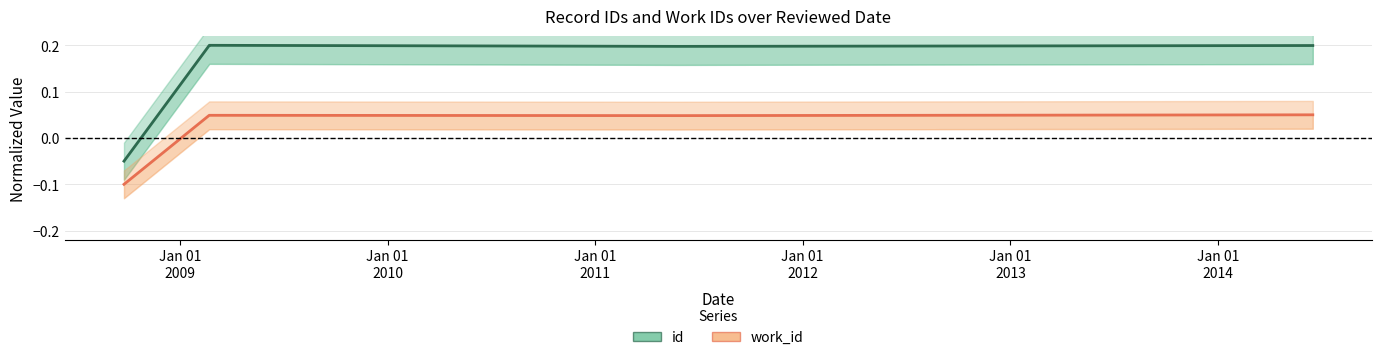

What is the difference between the highest and lowest values at Jan 01
2011?

0.1